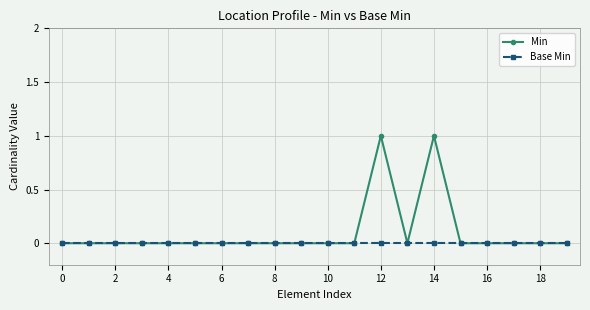

Which series has the widest spread of values?

Min